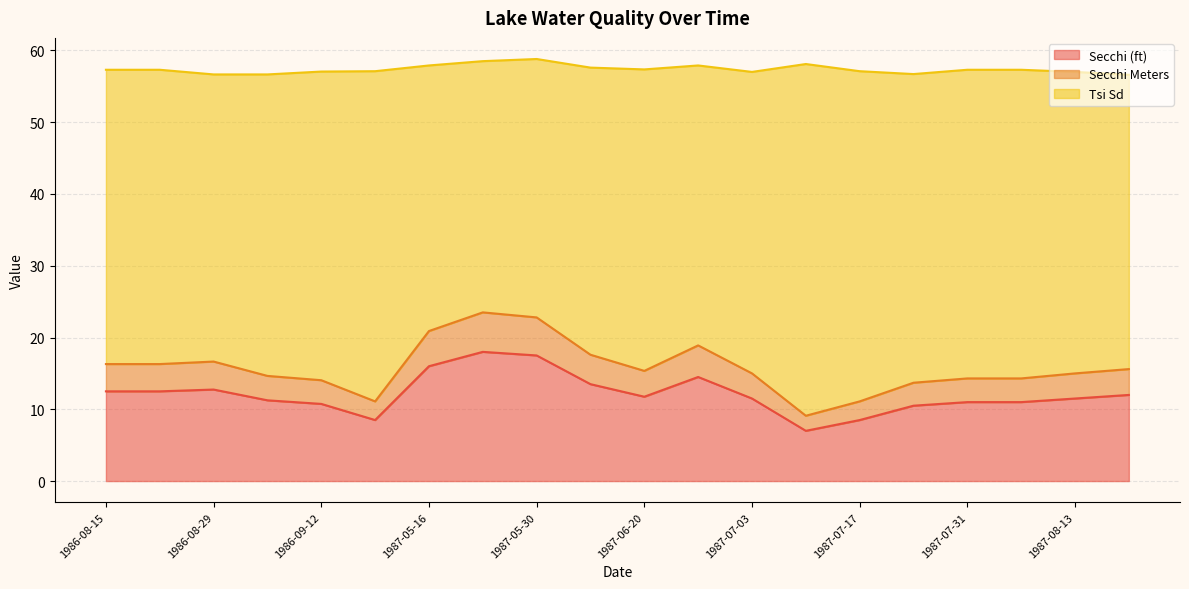

What is the minimum value for Secchi (ft)?

7.0